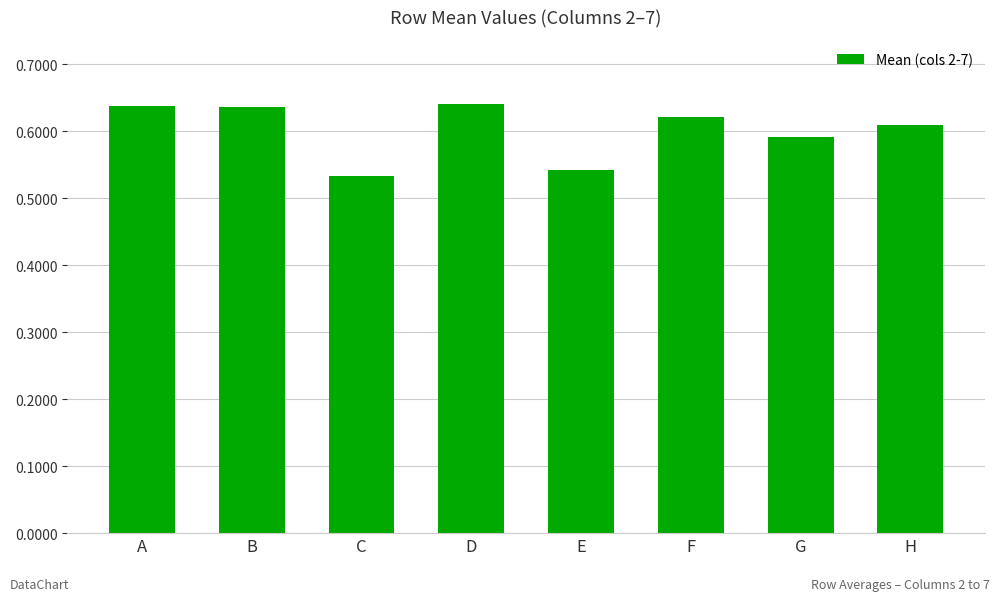

What is the difference between the maximum and minimum values?

0.1